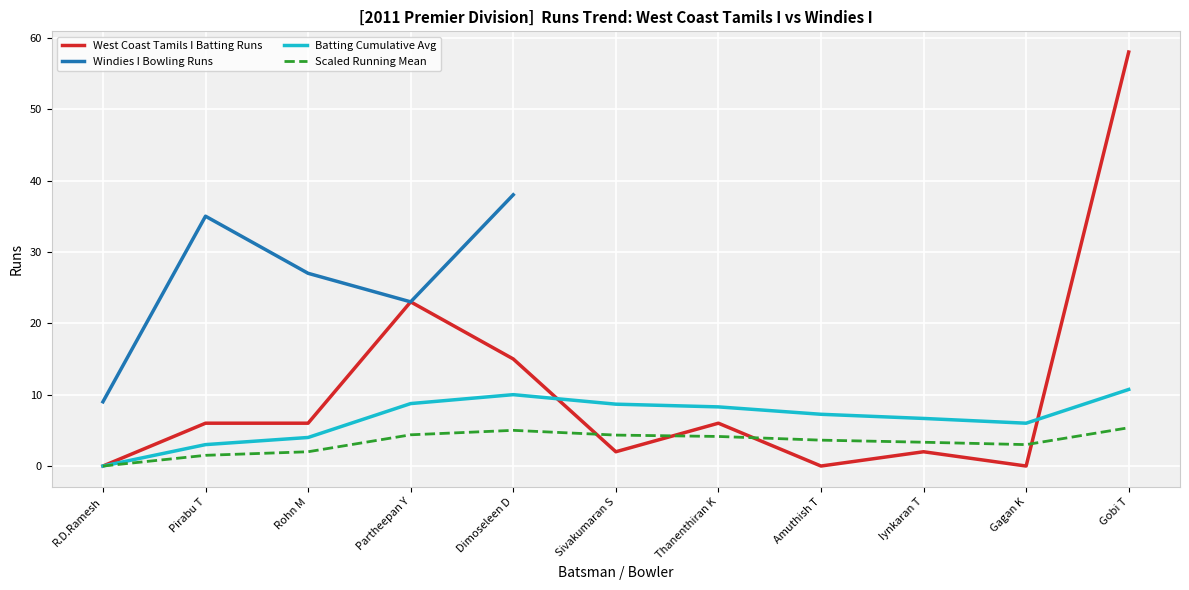

What value does the West Coast Tamils I Batting Runs series have at Iynkaran T?

2.0